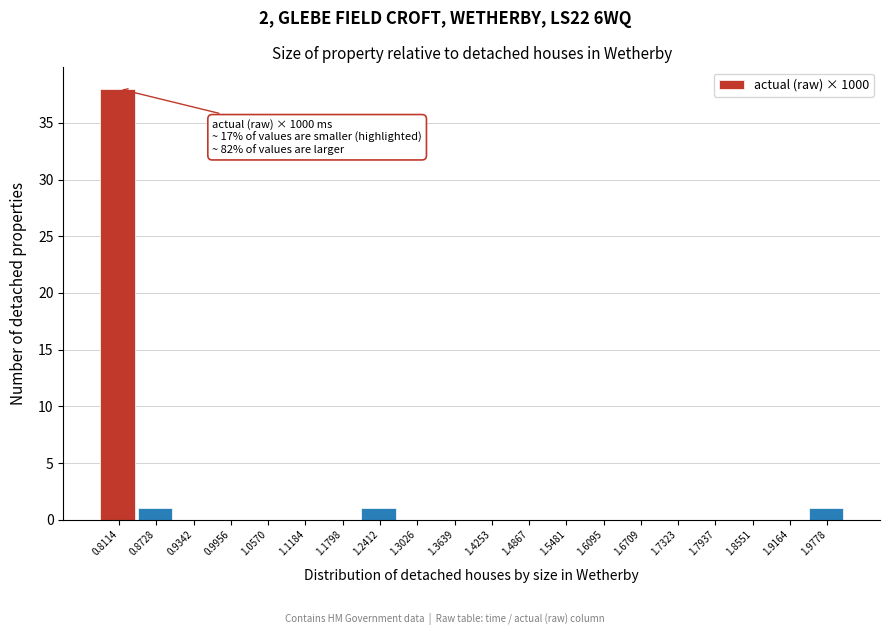

Reading left to right, what are all the values shown in this chart?

0.8114=38	0.8728=1	0.9342=0	0.9956=0	1.0570=0	1.1184=0	1.1798=0	1.2412=1	1.3026=0	1.3639=0	1.4253=0	1.4867=0	1.5481=0	1.6095=0	1.6709=0	1.7323=0	1.7937=0	1.8551=0	1.9164=0	1.9778=1